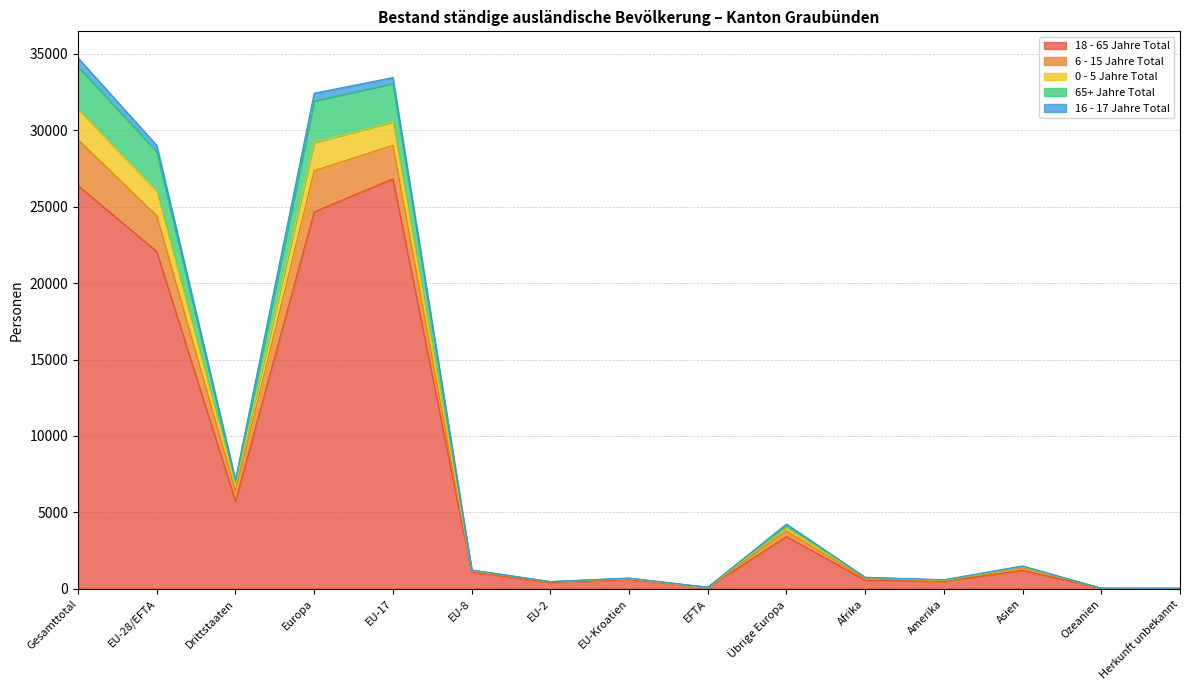

What is the difference between the second highest and minimum values in the 18 - 65 Jahre Total series?

26356